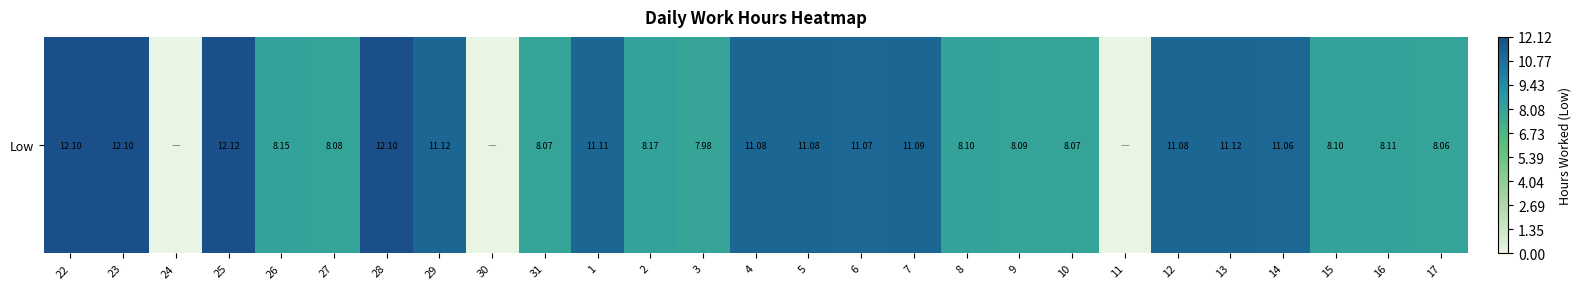

How many values exceed 8?

23